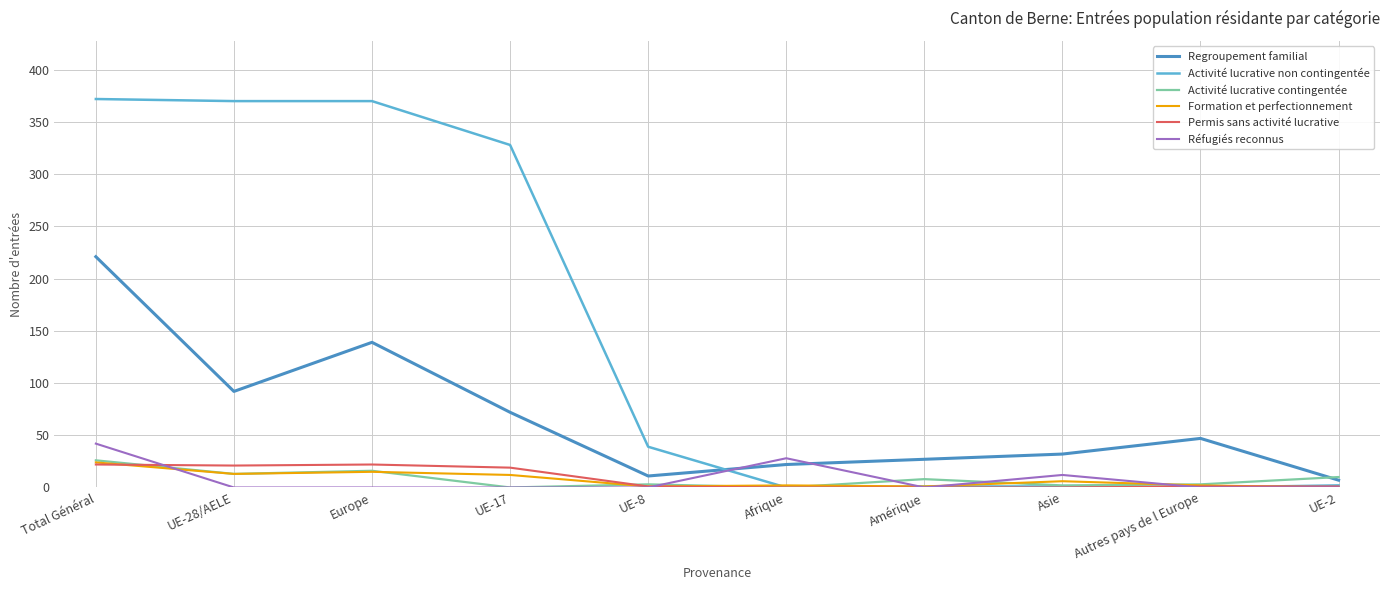

At which label does Activité lucrative non contingentée first exceed 39?

Total Général